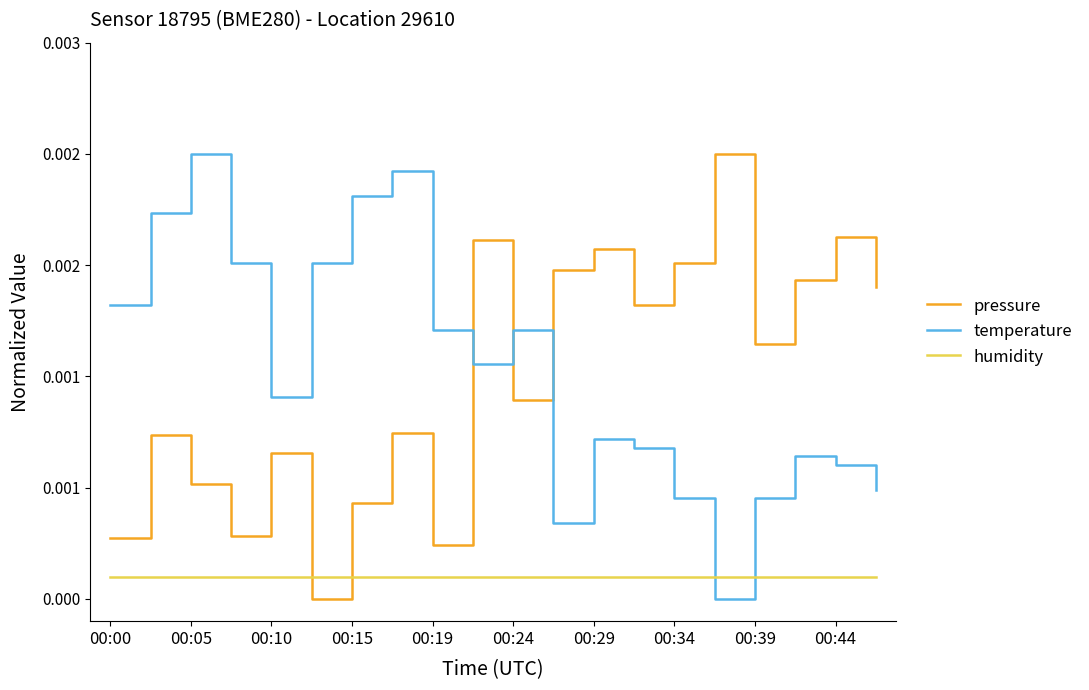

List the labels in order of humidity value, largest first.

00:00, 00:05, 00:10, 00:15, 00:19, 00:24, 00:29, 00:34, 00:39, 00:44, 10, 11, 12, 13, 14, 15, 16, 17, 18, 19